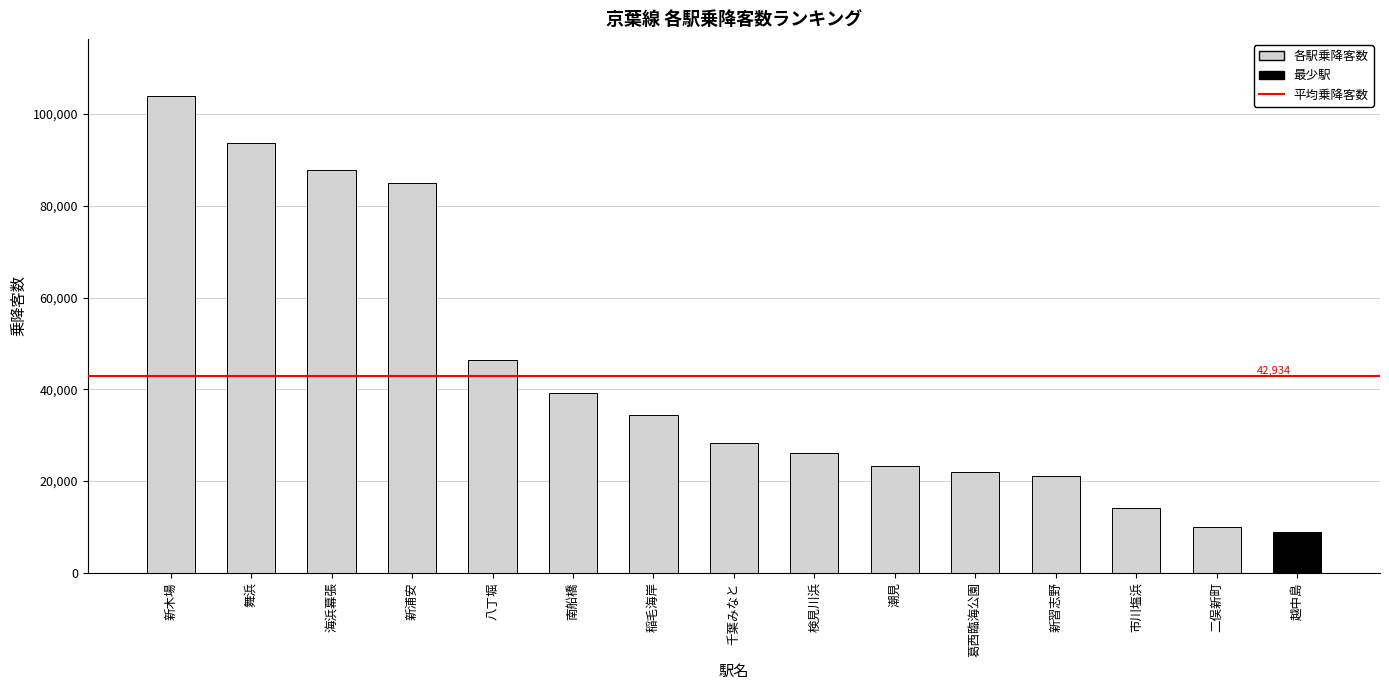

What is the label of the 8th bar from the right?

稲毛海岸